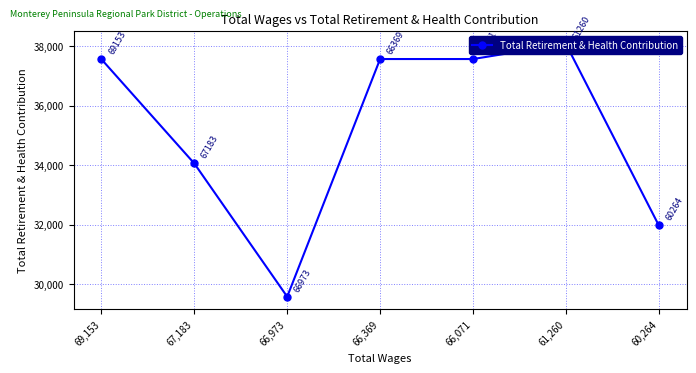

What position from the right is 66,369?

4